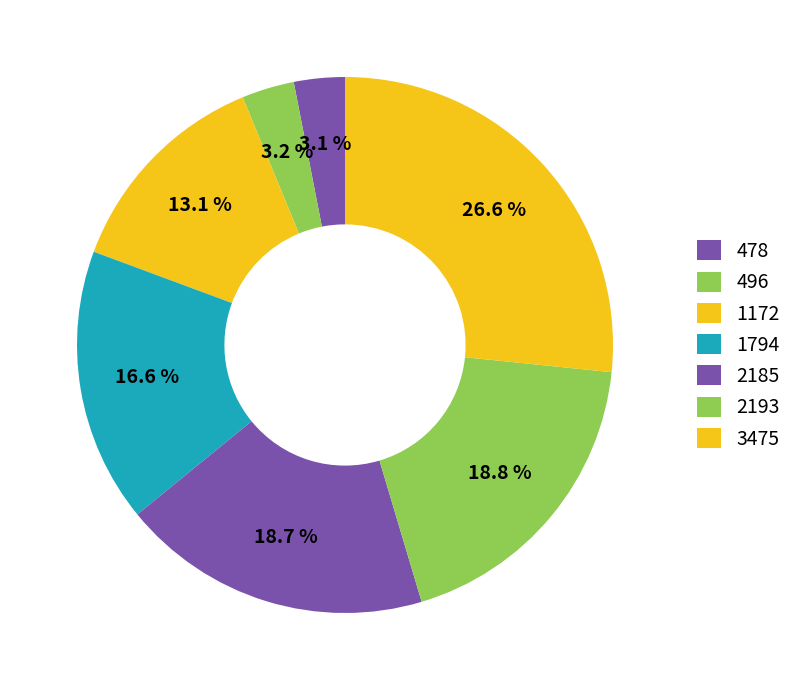

Combined, what portion of the pie is 2193 and 1172?

31.9%